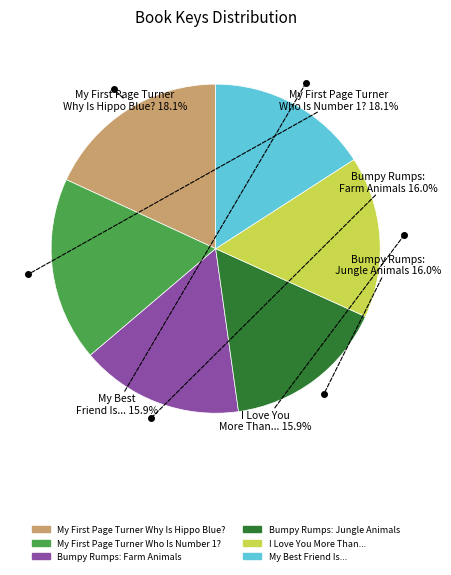

Approximately how many times larger is the value at I Love You More Than... compared to Bumpy Rumps: Jungle Animals?

1.0